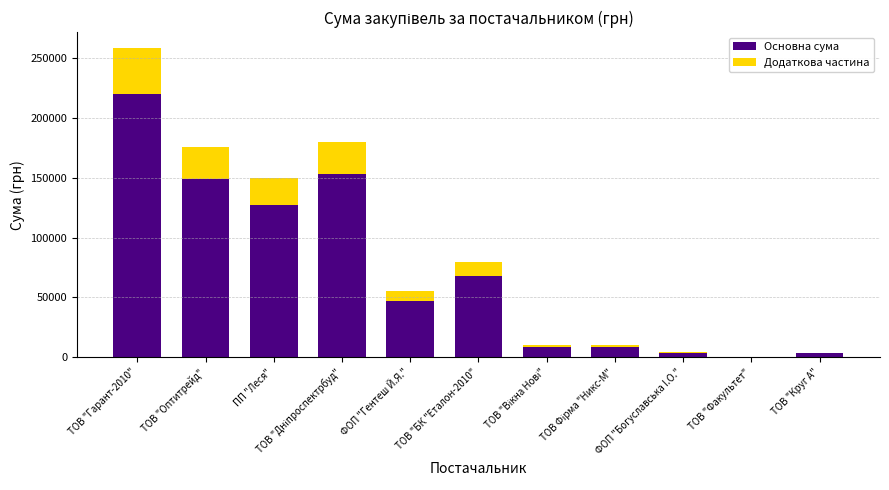

Which category has the highest value in the Основна сума series?

ТОВ "Гарант-2010"